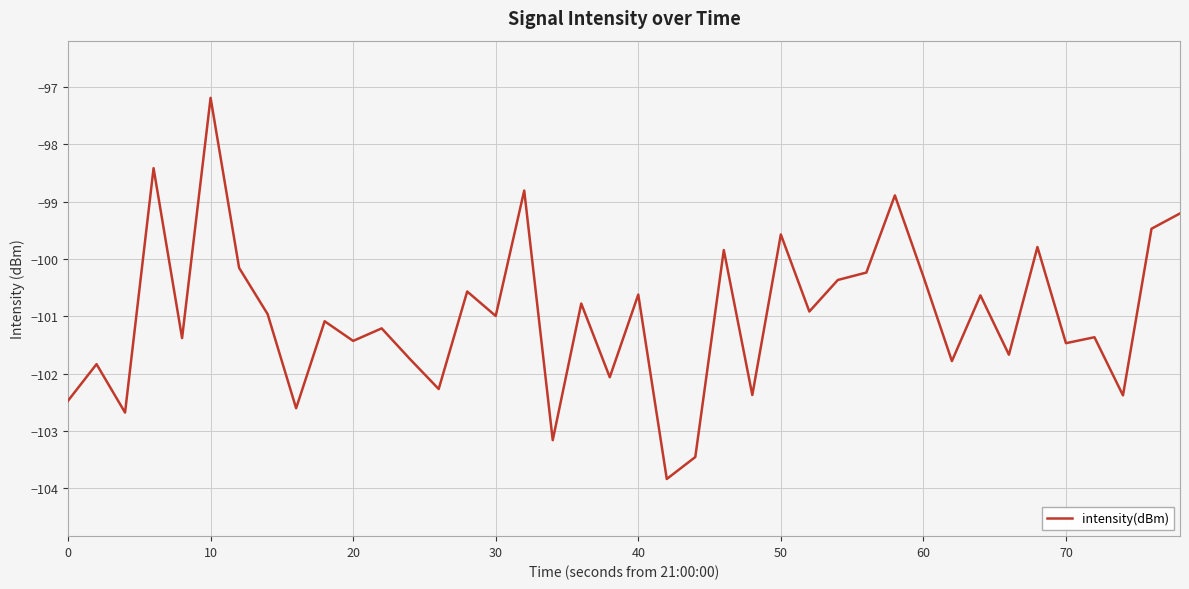

What is the difference between the maximum and minimum values?

6.7